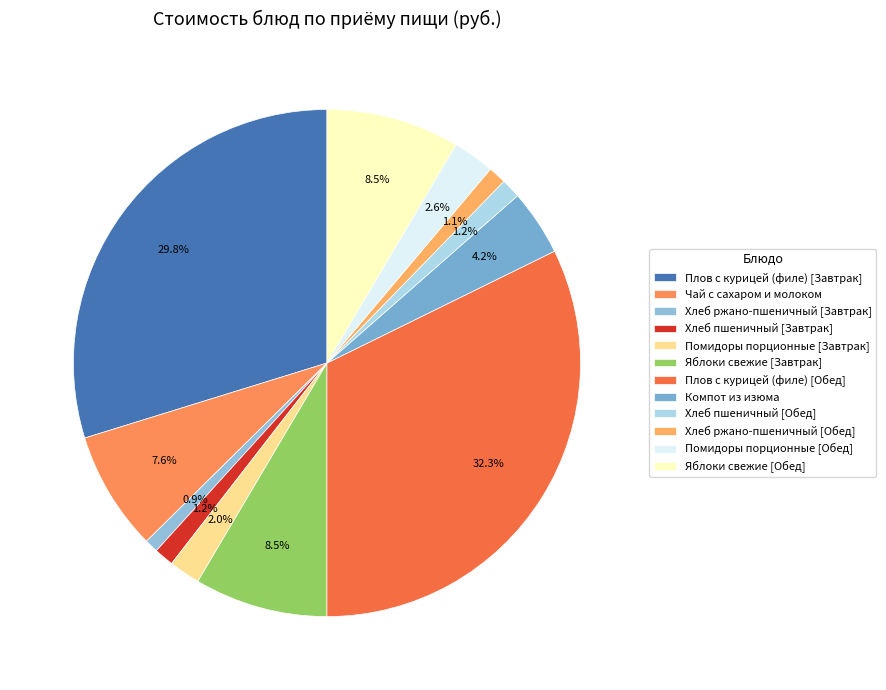

What percentage is the Плов с курицей (филе) [Обед] slice, to the nearest percent?

32%